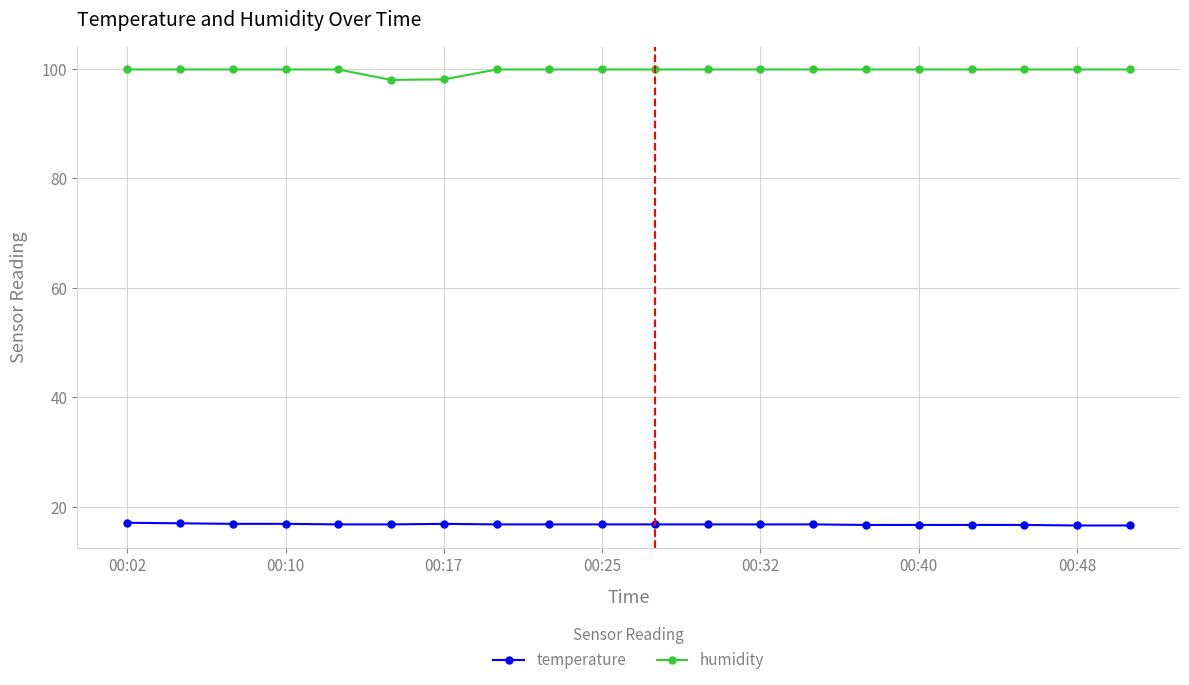

True or false: temperature and humidity cross at least once.

False